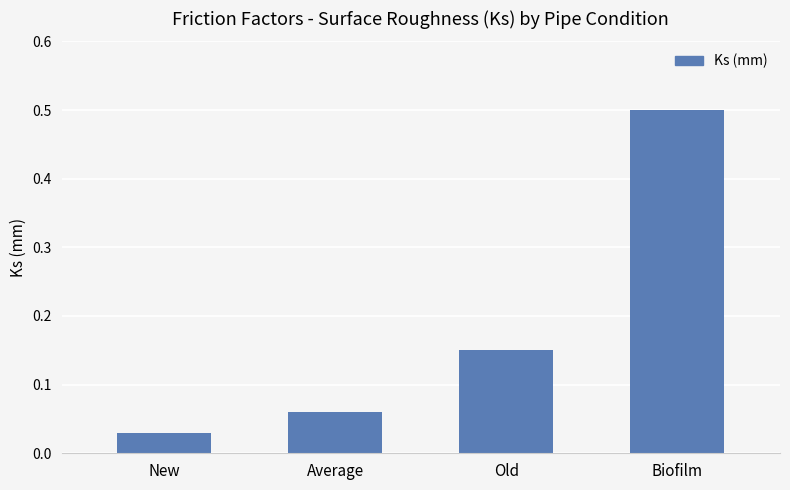

Which category has the lowest value across all series?

New